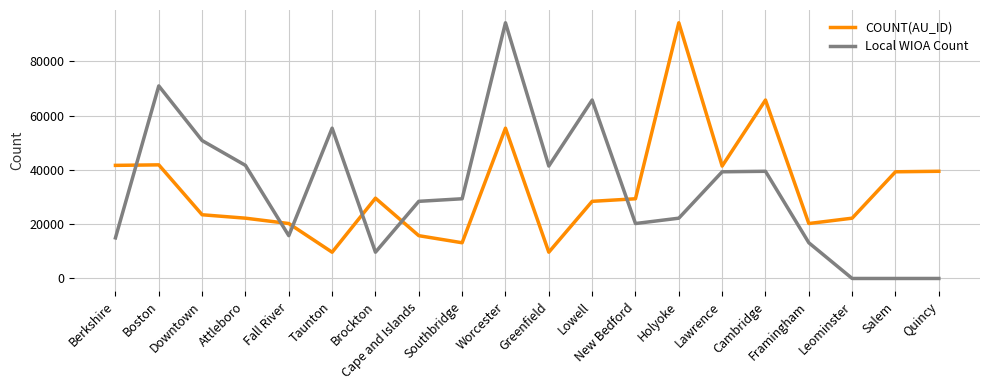

Which series changed the most between Fall River and Brockton?

COUNT(AU_ID)